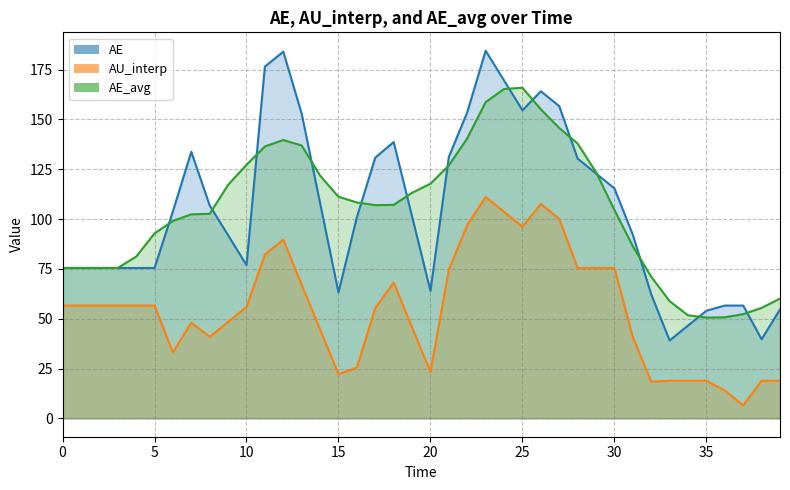

Which has a higher value, 0 or 28?

28